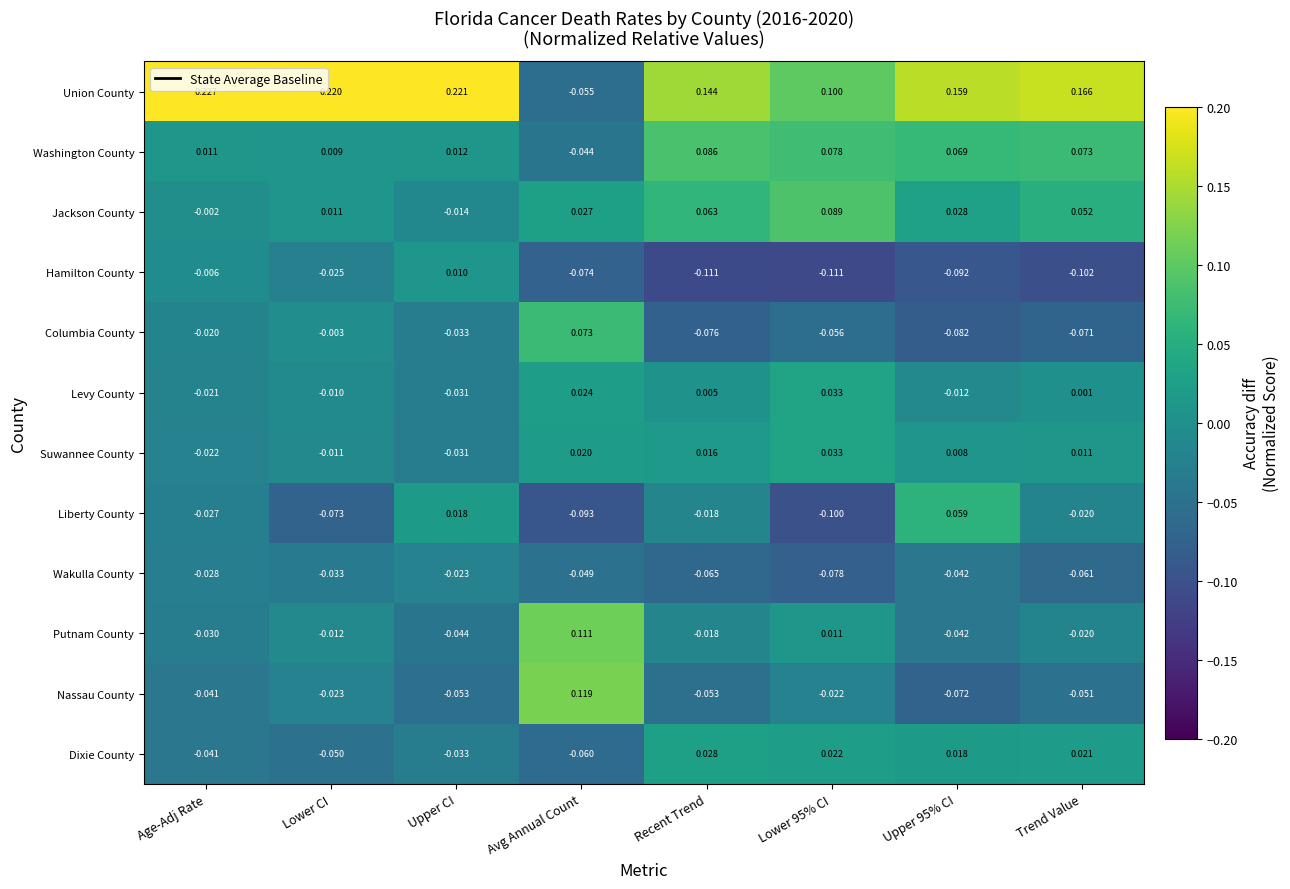

How many distinct data groups are displayed?

12